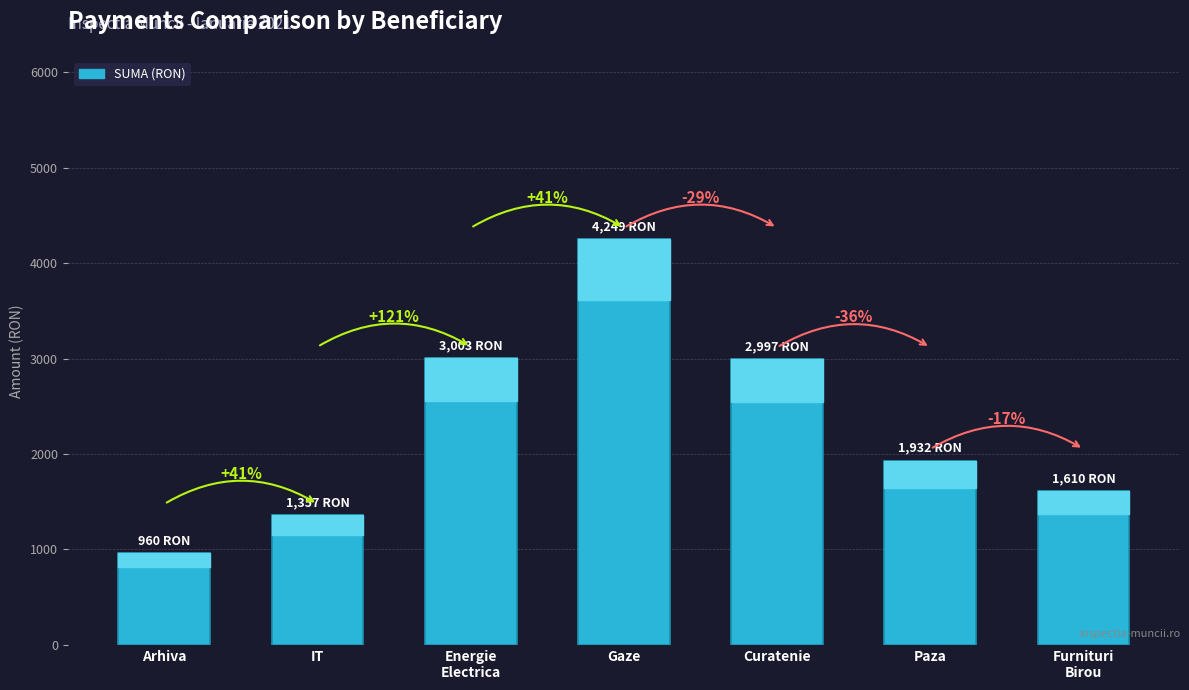

What is the ratio of the value at Arhiva to the value at Gaze?

0.2